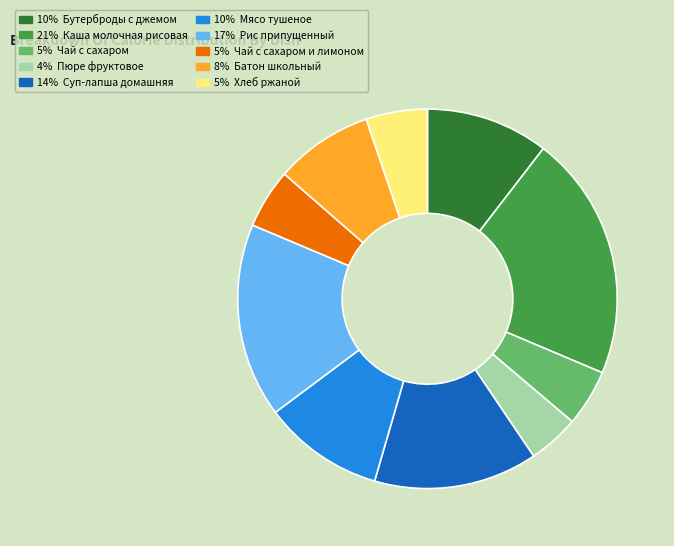

Is there any slice that represents more than half of the pie?

No